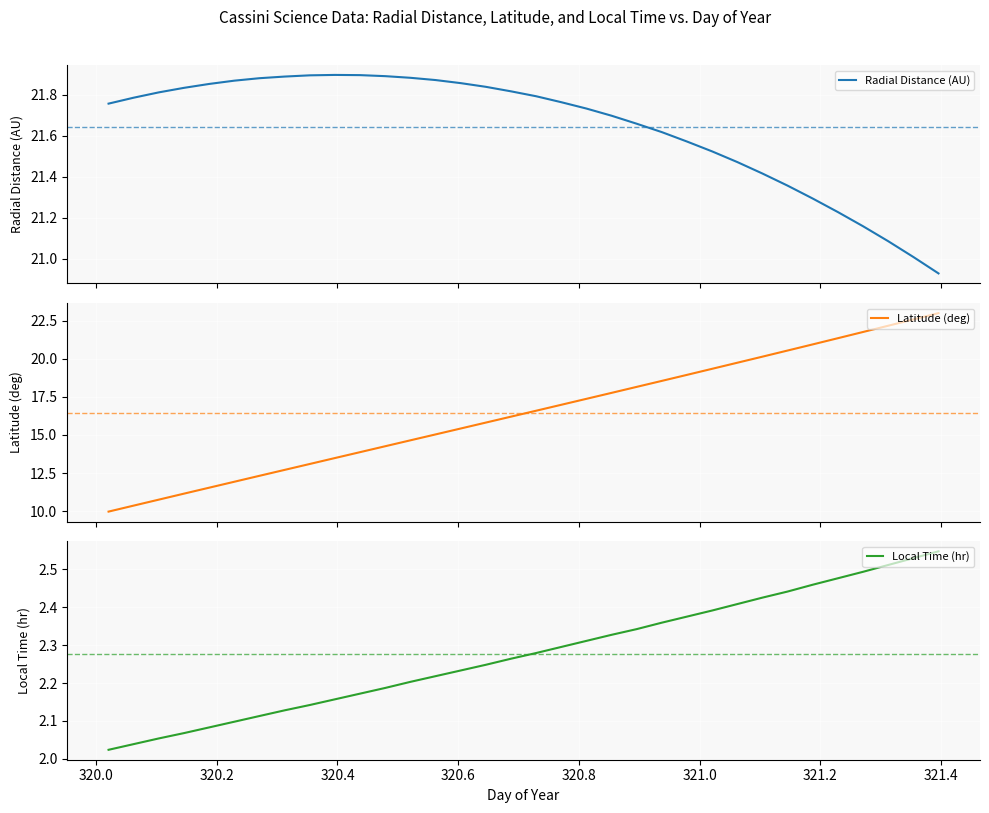

What is the minimum value for Latitude (deg)?

10.0